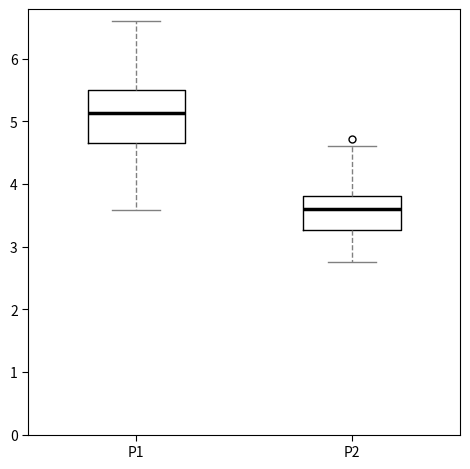

Reading left to right, transcribe this box plot: for each box, give where its median line is, the range the box spans, and where its two whiskers end, as read against the y-axis. The values are not printed on the chart, so give them approximately, as read against the axis.

P1: median 5.1, box 4.7 to 5.5, whiskers 3.6 to 6.6
P2: median 3.6, box 3.3 to 3.8, whiskers 2.8 to 4.6